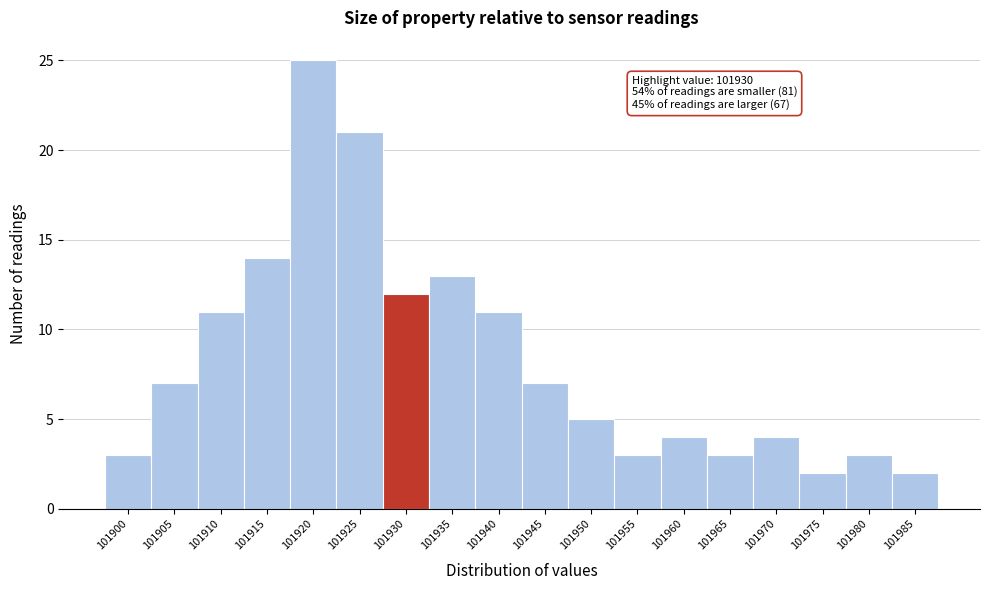

Reading left to right, transcribe all the data shown in this chart.

3	7	11	14	25	21	12	13	11	7	5	3	4	3	4	2	3	2